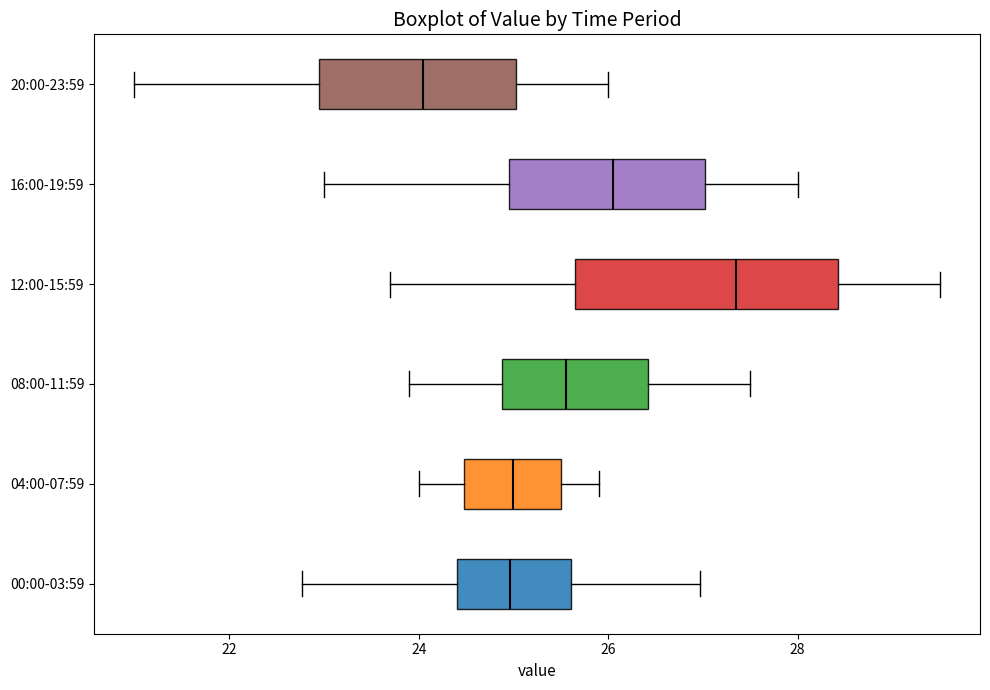

Where does the median line of the box for 04:00-07:59 sit on the x-axis? The values are not printed on the chart, so give them approximately, as read against the axis.

25.0